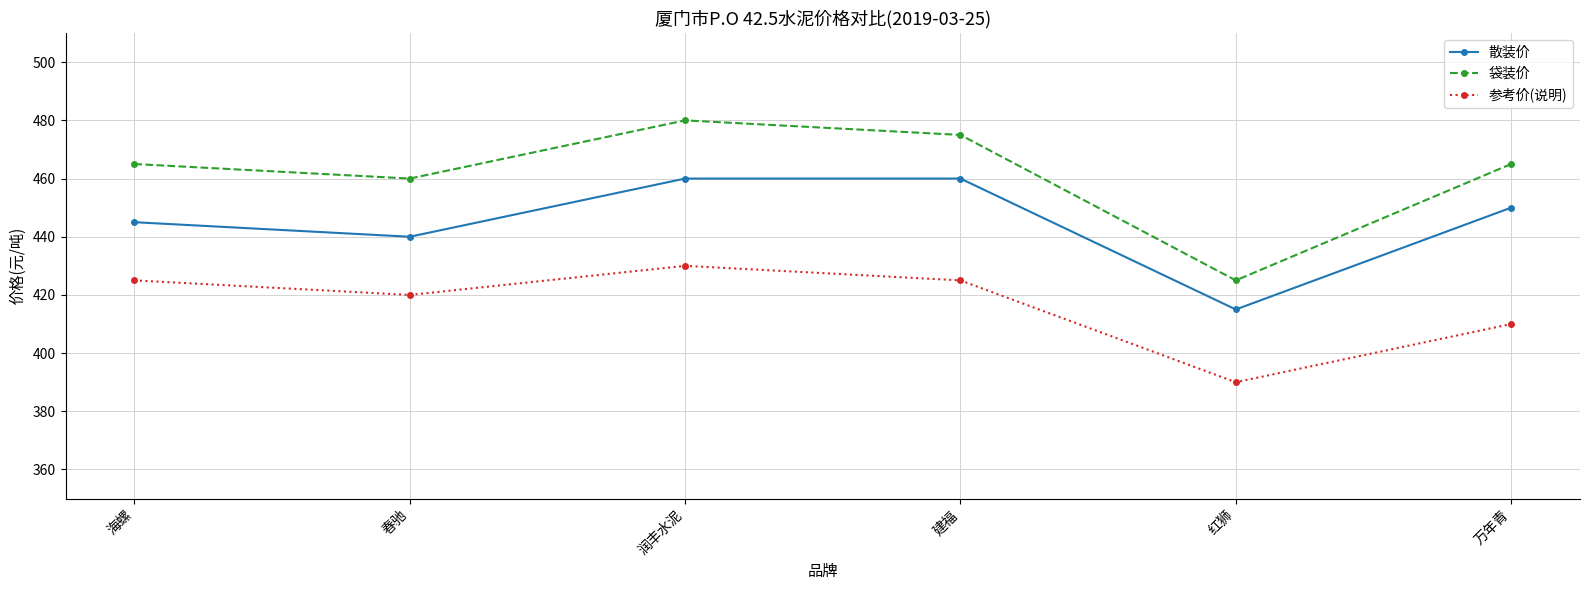

Which series has the largest range (max minus min)?

袋装价